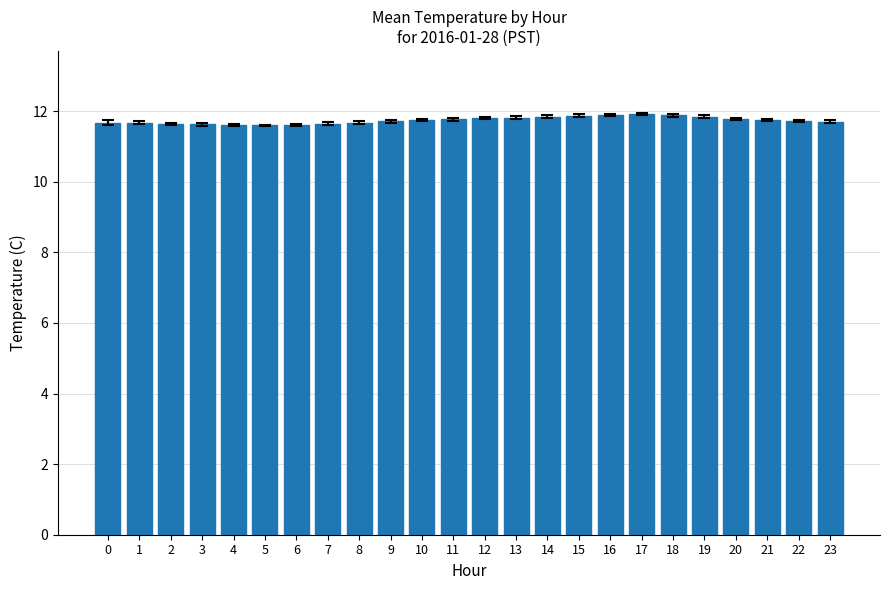

What is the change in value from 0 to 11?

+0.1